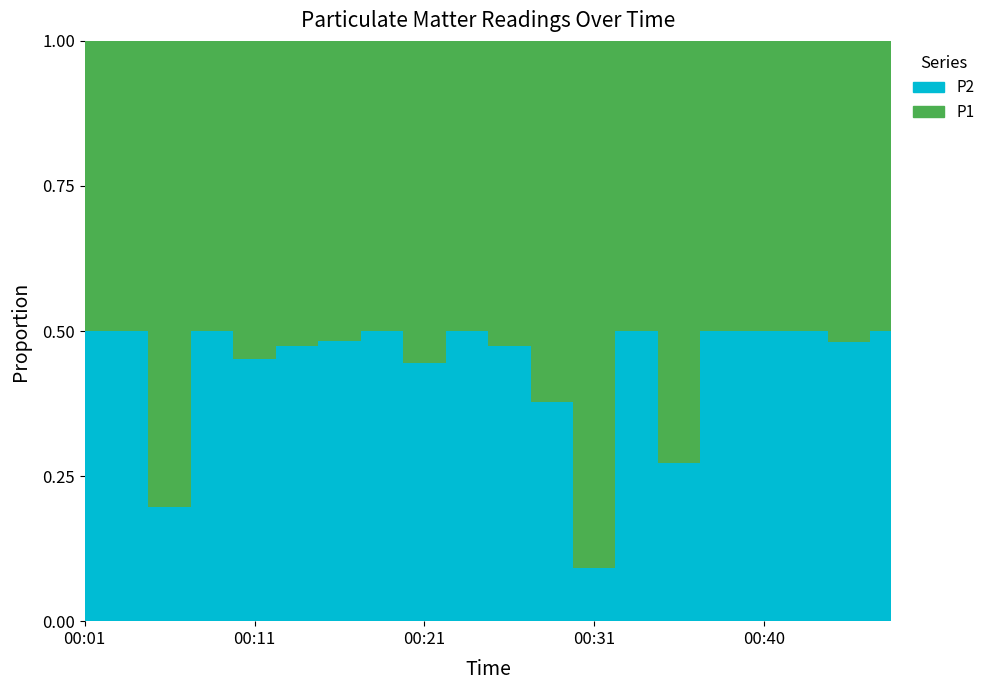

Reading left to right, list all the values displayed in this chart.

P1: 00:01=0.4	00:04=0.2	00:06=2.1	00:09=0.7	00:11=0.7	00:13=1.1	00:16=1.5	00:18=0.8	00:21=0.2	00:23=0.5	00:26=1.2	00:28=1.5	00:31=10.8	00:33=0.5	00:35=2.1	00:38=0.6	00:40=0.3	00:43=0.5	00:45=1.4	00:48=0.7
P2: 00:01=0.4	00:04=0.2	00:06=0.5	00:09=0.7	00:11=0.6	00:13=1.0	00:16=1.4	00:18=0.8	00:21=0.2	00:23=0.5	00:26=1.1	00:28=0.9	00:31=1.1	00:33=0.5	00:35=0.8	00:38=0.6	00:40=0.3	00:43=0.5	00:45=1.2	00:48=0.7